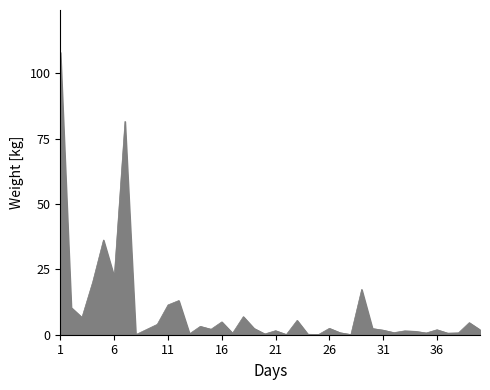

Count the number of categories in the chart.

40